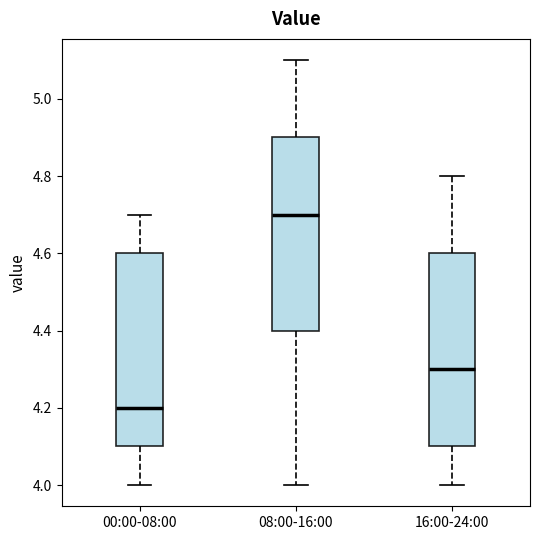

Reading left to right, read every box against the y-axis: the position of its median line, the range the box covers, and the ends of its whiskers. The values are not printed on the chart, so give them approximately, as read against the axis.

00:00-08:00: median 4.2, box 4.1 to 4.6, whiskers 4.0 to 4.7
08:00-16:00: median 4.7, box 4.4 to 4.9, whiskers 4.0 to 5.1
16:00-24:00: median 4.3, box 4.1 to 4.6, whiskers 4.0 to 4.8